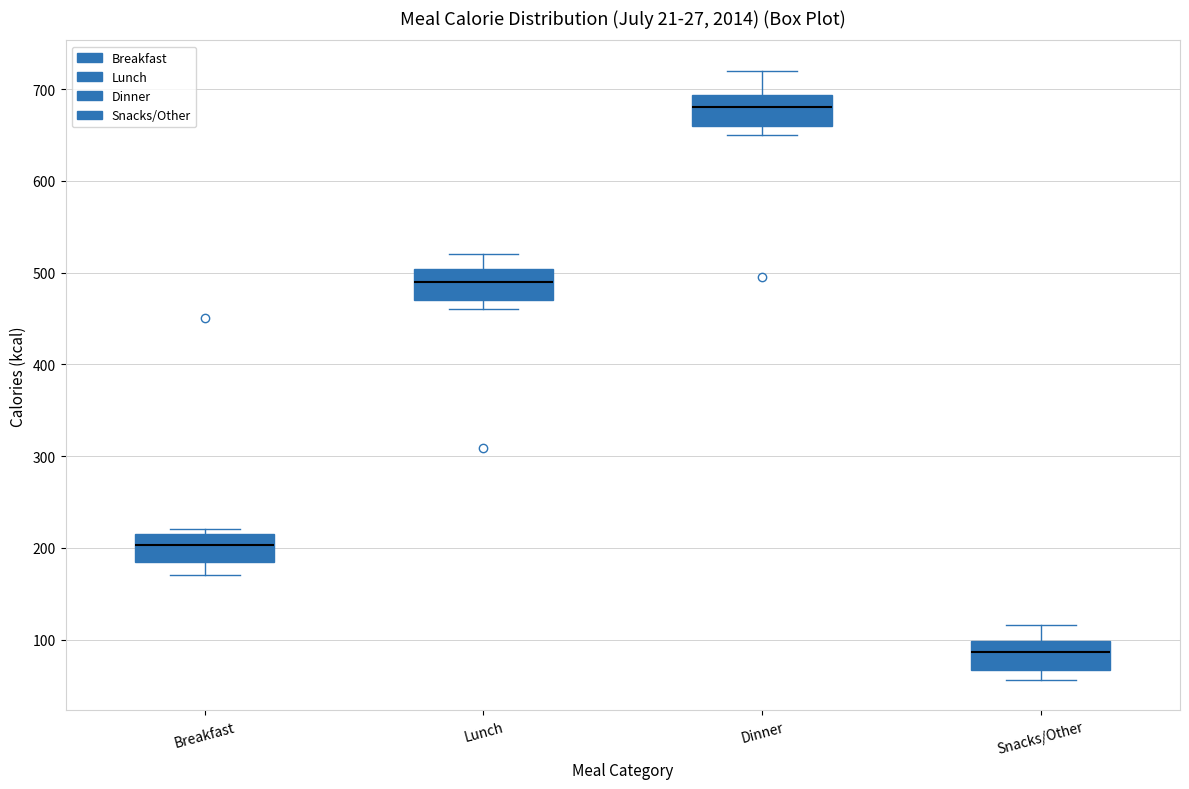

Where is the upper edge of the box for Breakfast on the y-axis? The values are not printed on the chart, so give them approximately, as read against the axis.

220